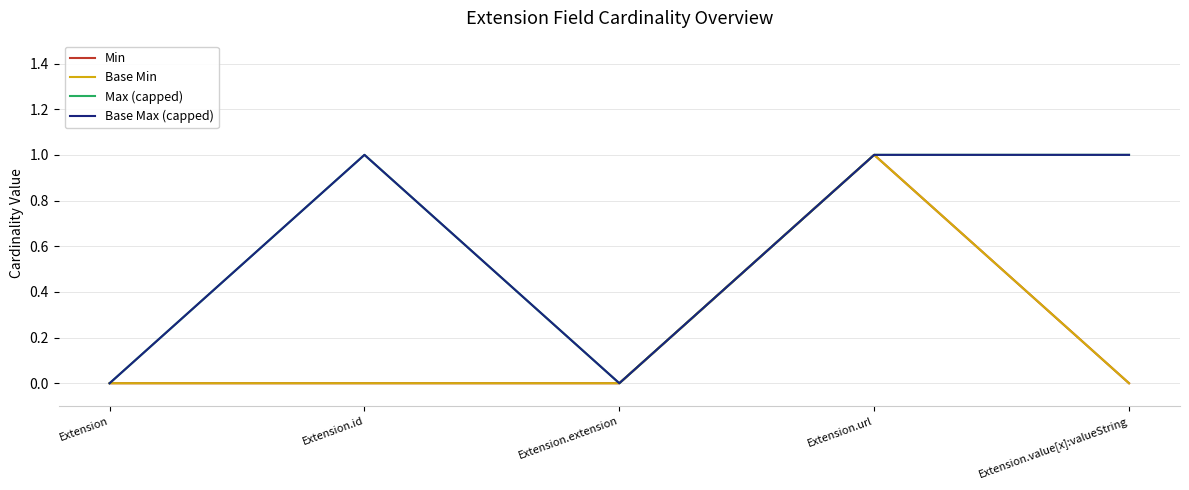

The value of Min at Extension is 0. True or false?

False